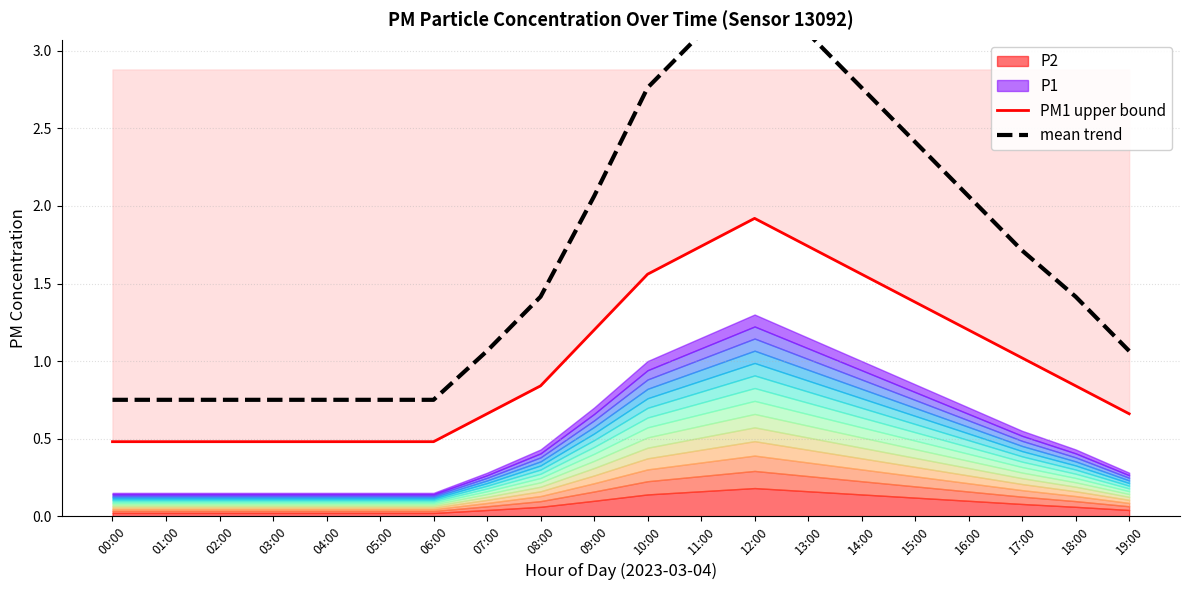

What is the difference between the mean trend values at 19:00 and 10:00?

1.7